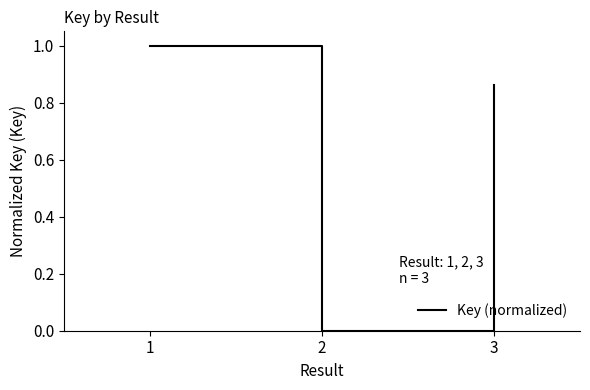

Where is the data nearest to the value 0?

2